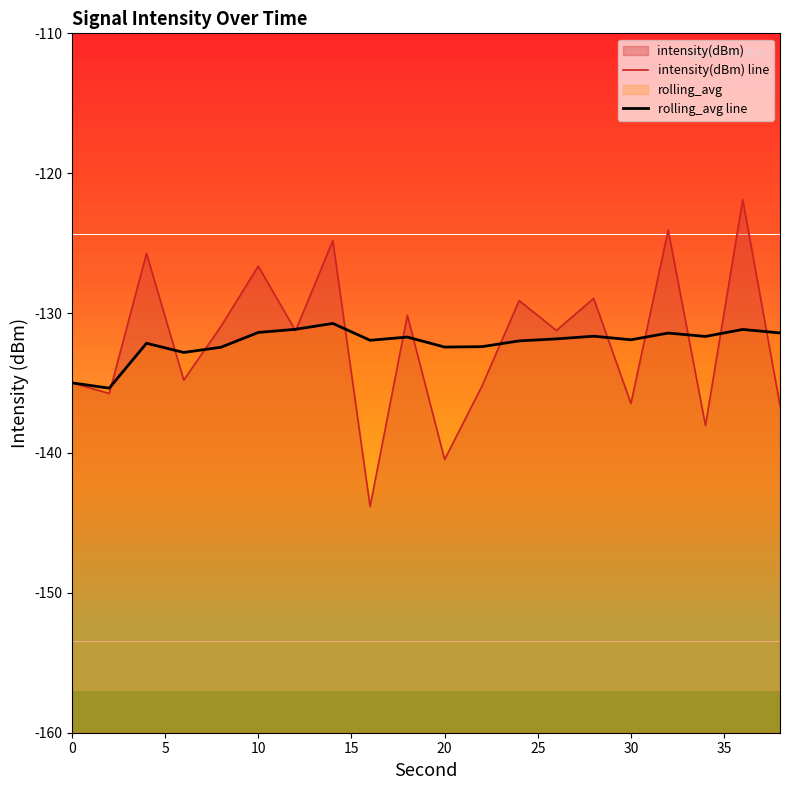

Does the chart display data point markers on the line(s)?

No